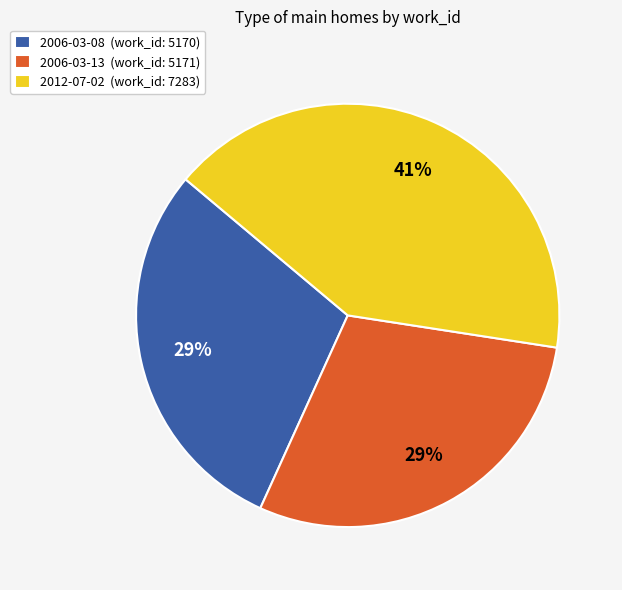

Between 2012-07-02 and 2006-03-08, which is larger?

2012-07-02